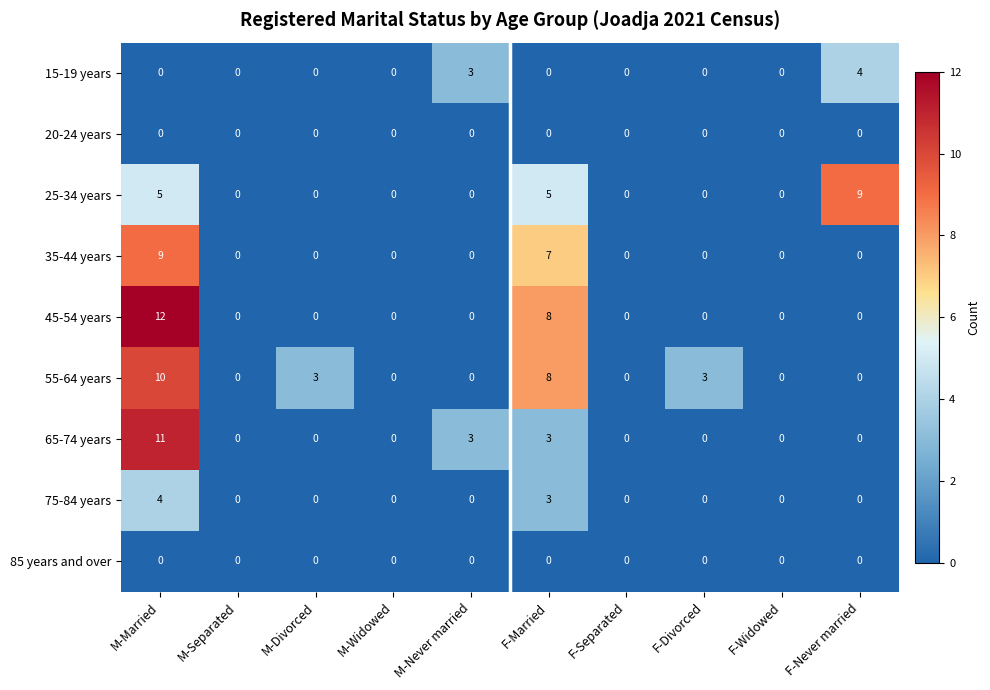

Which series has the largest range (max minus min)?

45-54 years